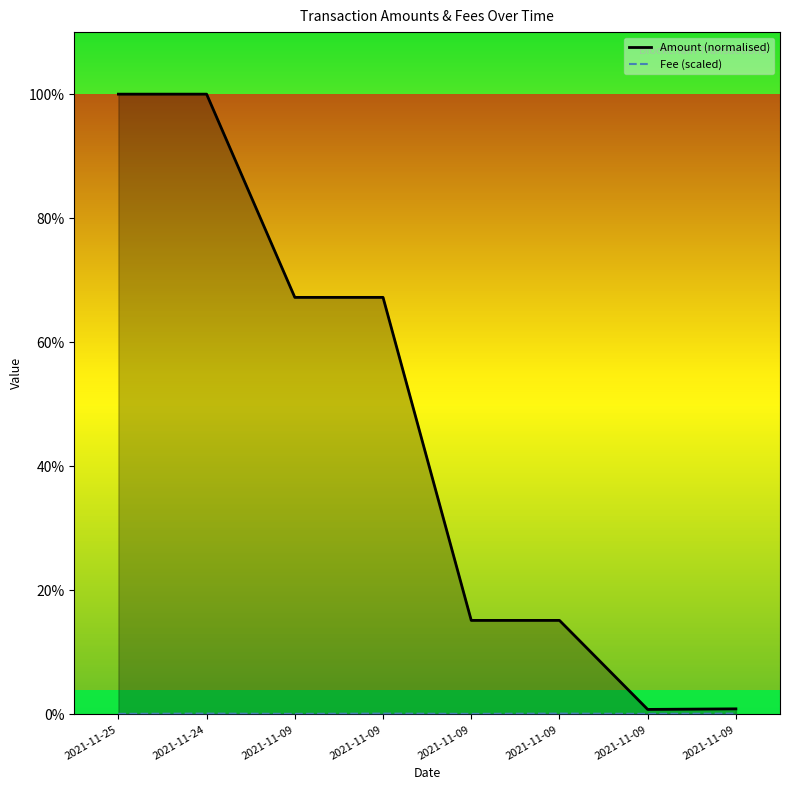

What are all the series names shown in the legend?

Amount, Fee